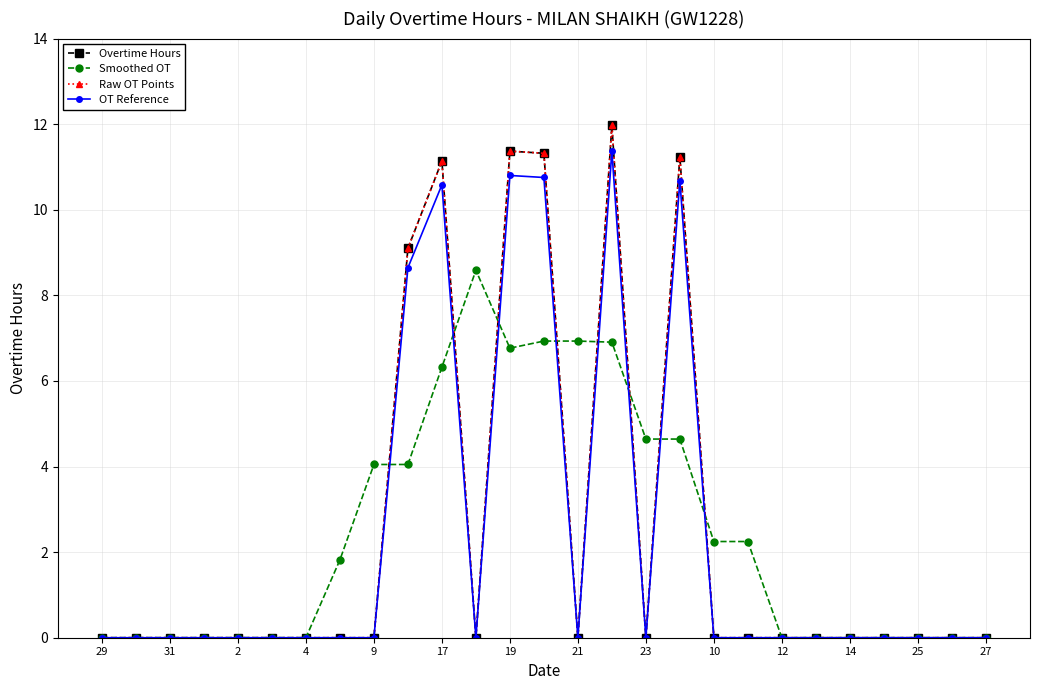

At how many categories does at least one series exceed 5?

8